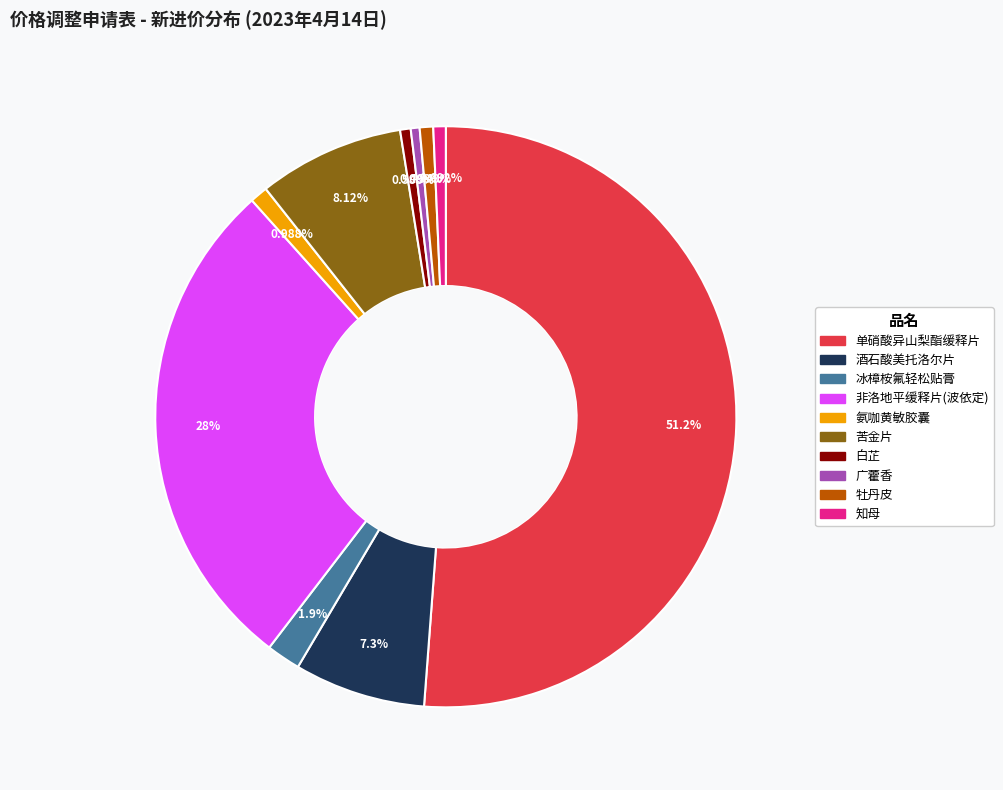

How many slices are in this pie chart?

10